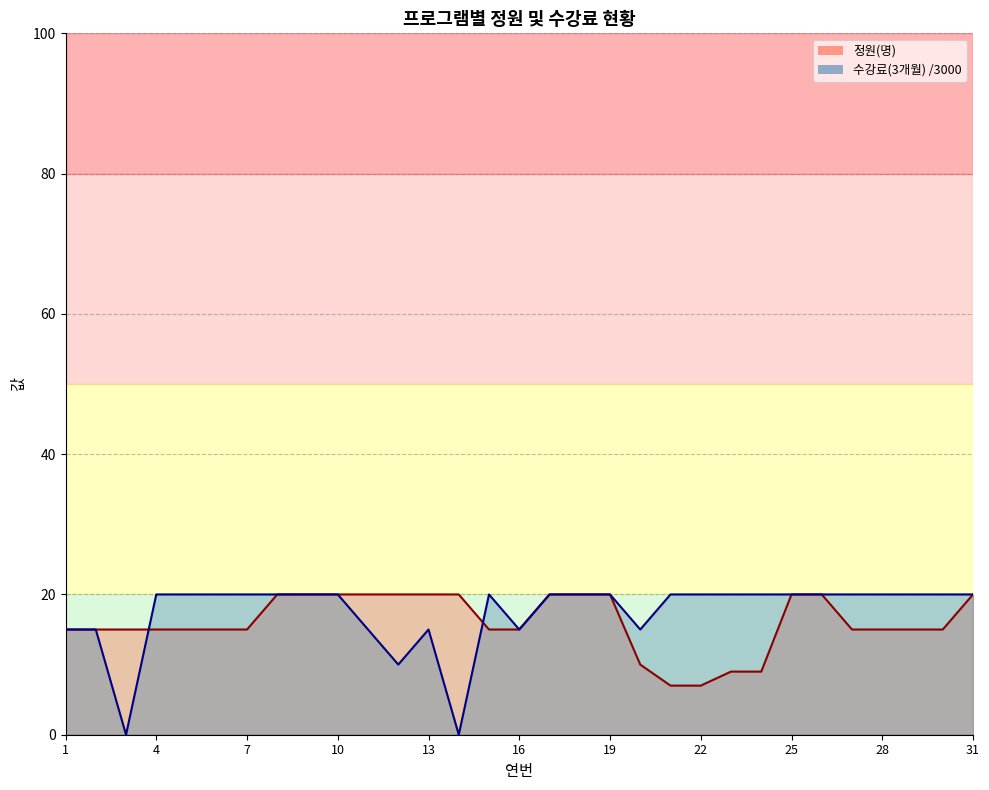

What is the value of the 정원(명) point at the 24th from the left?

9